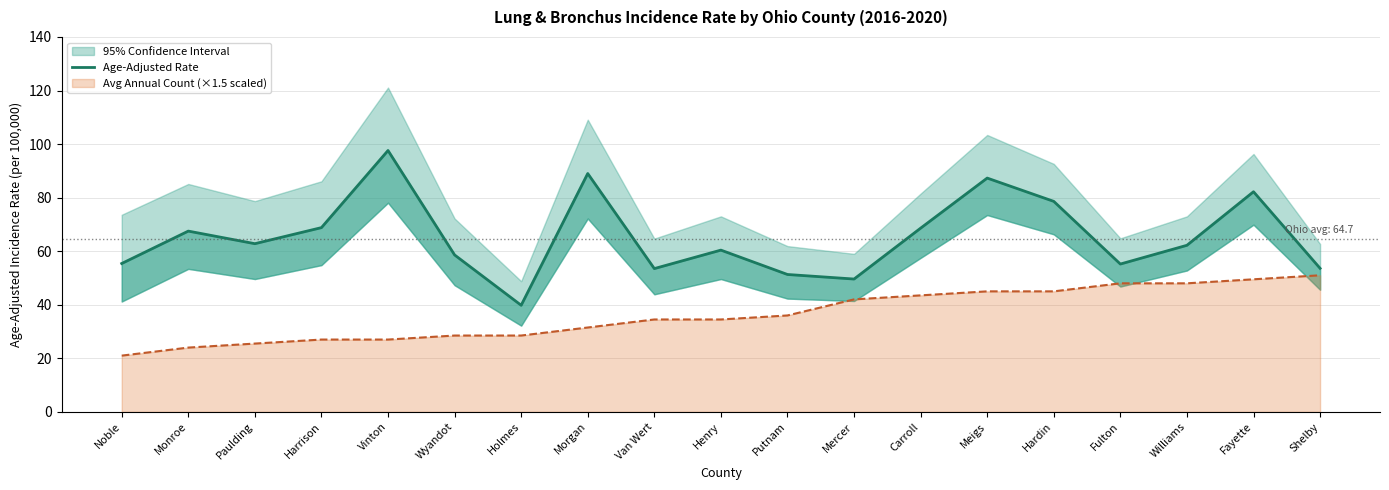

Count the number of values greater than 62.

10